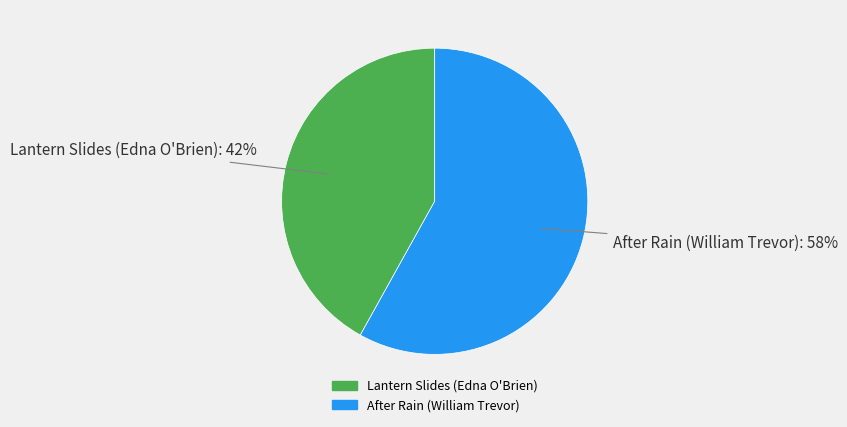

The Lantern Slides (Edna O'Brien) slice represents 33% of the pie. True or false?

False